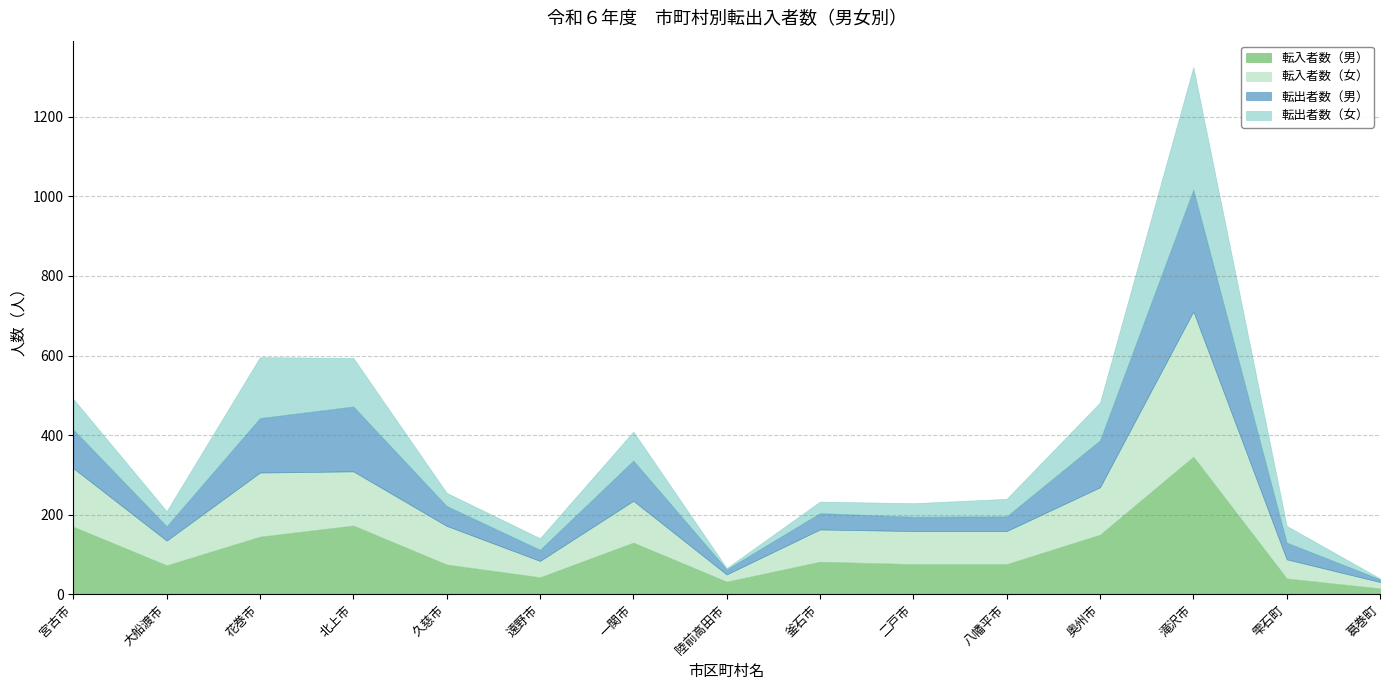

The value of 転入者数（男） at 釜石市 is 82. True or false?

True